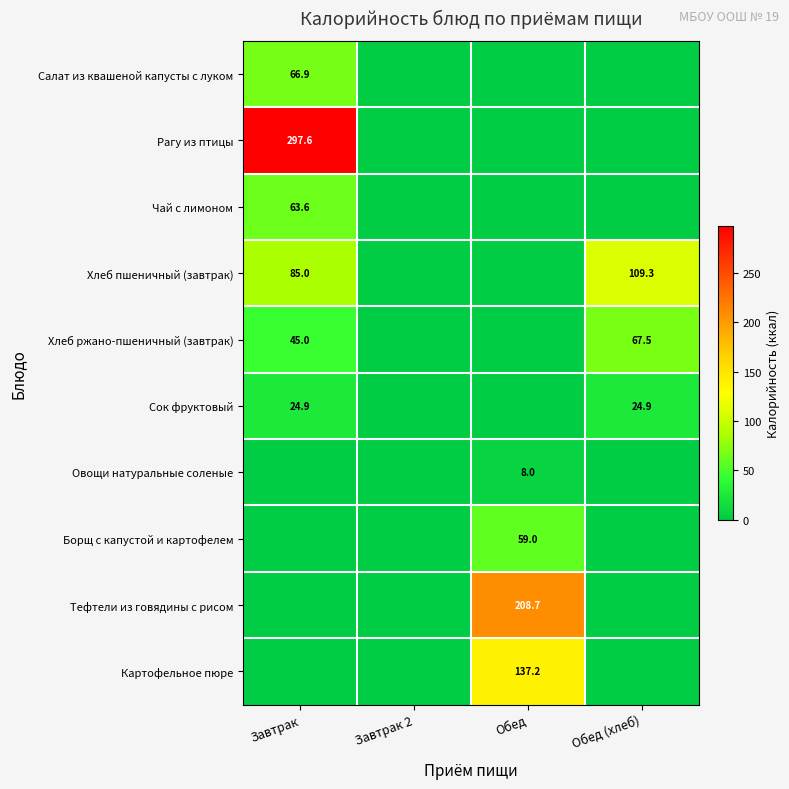

Which label corresponds to the smallest value in the chart?

Завтрак 2